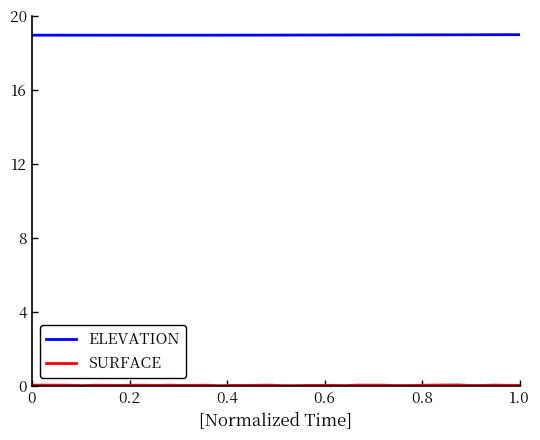

Which series has the largest total across all categories?

ELEVATION